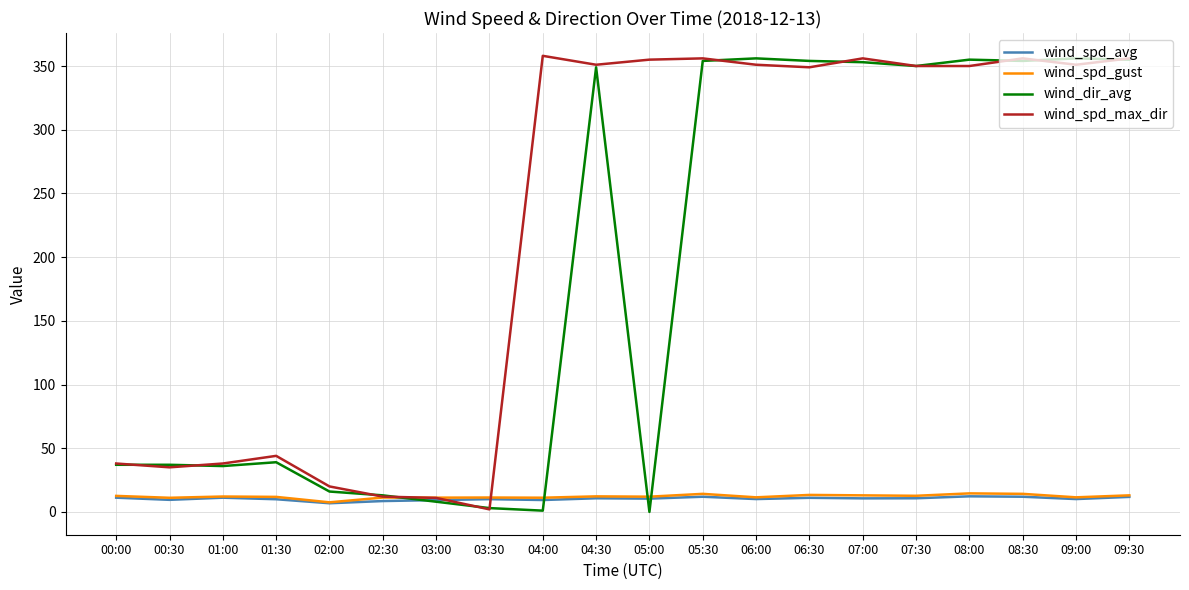

In wind_dir_avg, how many points are lower than both neighbors (excluding endpoints)?

5